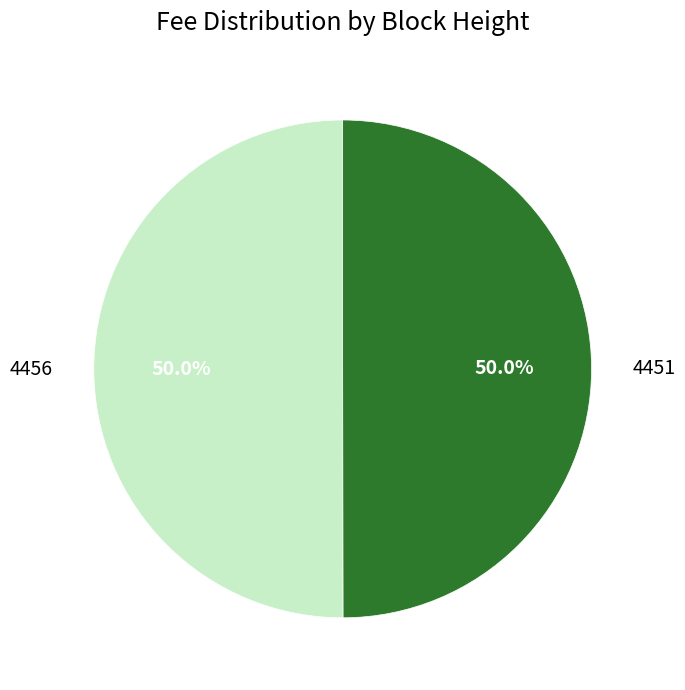

To the nearest percent, what is the average slice percentage?

50%